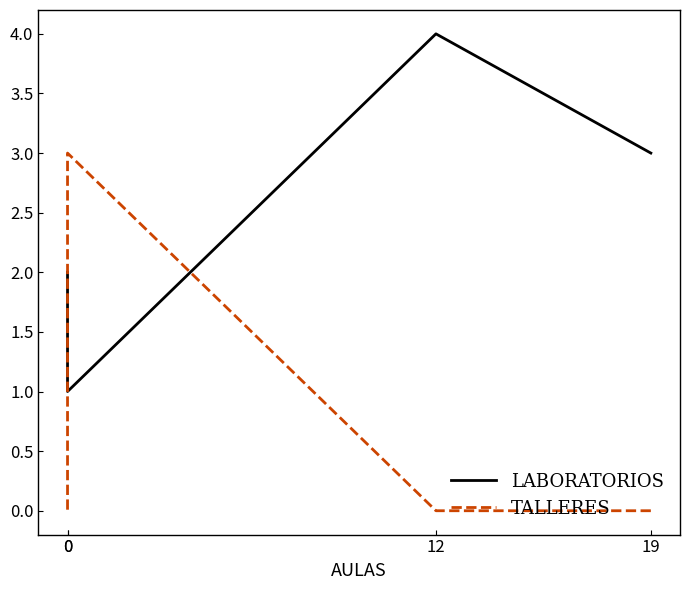

Which series changed the most between 0 and 0?

TALLERES